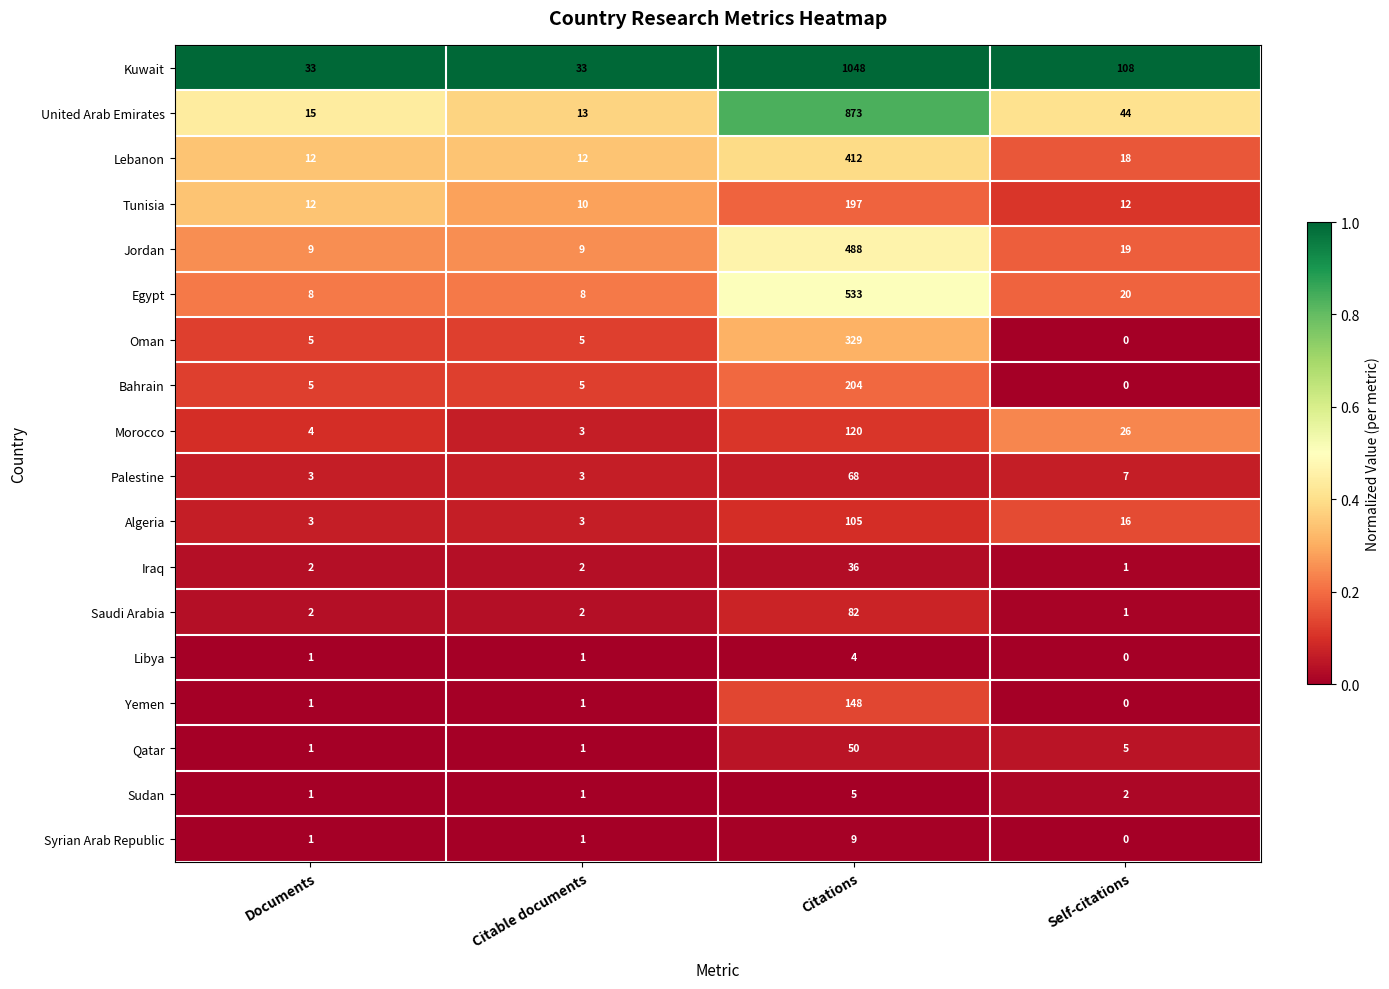

What is the sum of all Oman values?

339